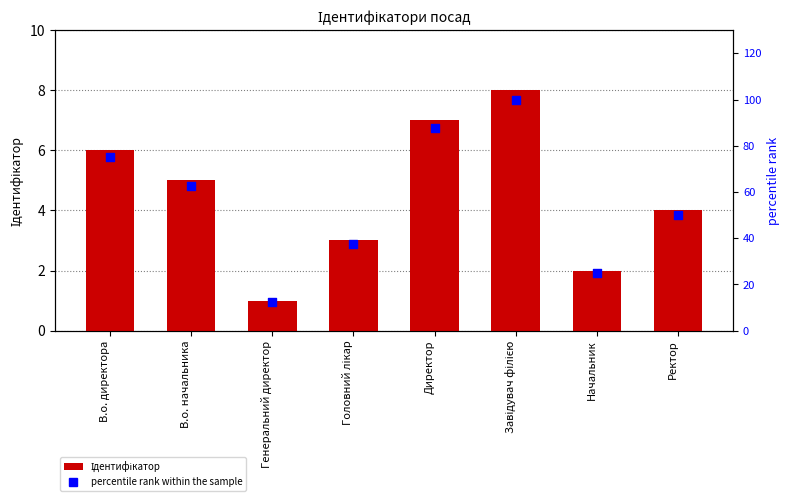

What are all the series names shown in the legend?

Ідентифікатор, percentile rank within the sample